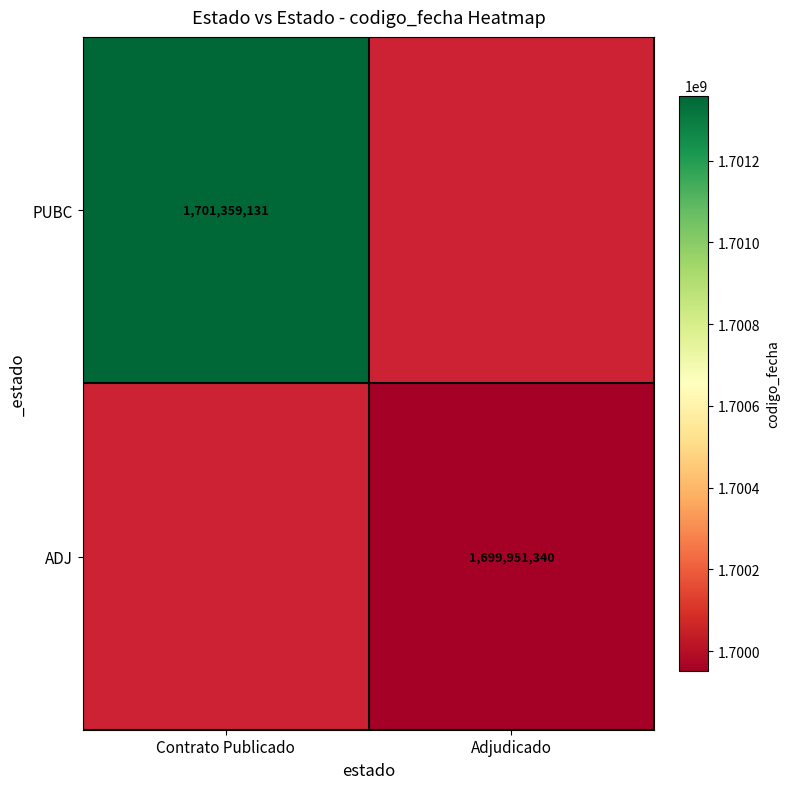

Which label corresponds to the largest value in the chart?

Contrato Publicado